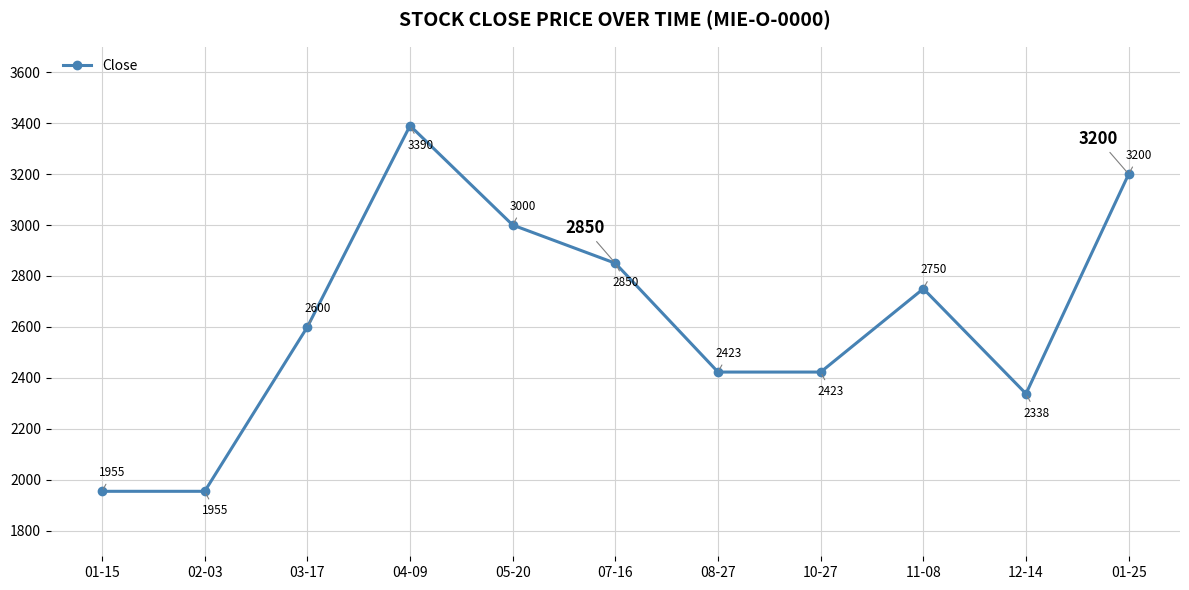

What is the label of the 7th point from the left?

08-27